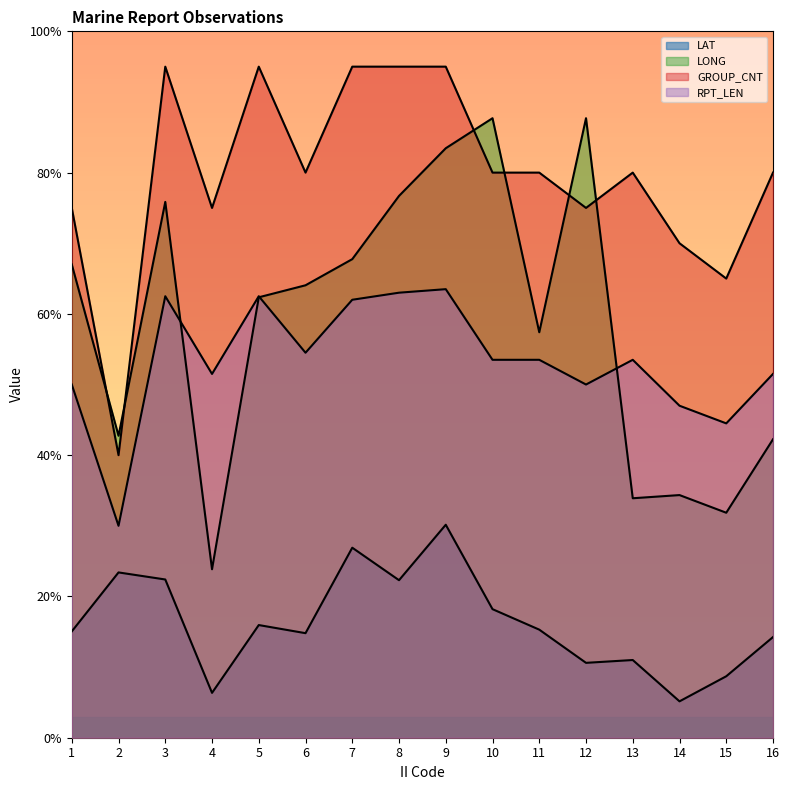

Reading right to left, list all the values displayed in this chart.

LAT: 14.2	8.7	5.2	11.0	10.6	15.3	18.2	30.1	22.3	26.9	14.8	16.0	6.3	22.4	23.4	15.0
LONG: 42.2	31.9	34.4	33.9	87.7	57.4	87.7	83.5	76.7	67.8	64.0	62.4	23.9	75.8	42.8	67.0
GROUP_CNT: 80.0	65.0	70.0	80.0	75.0	80.0	80.0	95.0	95.0	95.0	80.0	95.0	75.0	95.0	40.0	75.0
RPT_LEN: 51.5	44.5	47.0	53.5	50.0	53.5	53.5	63.5	63.0	62.0	54.5	62.5	51.5	62.5	30.0	50.0